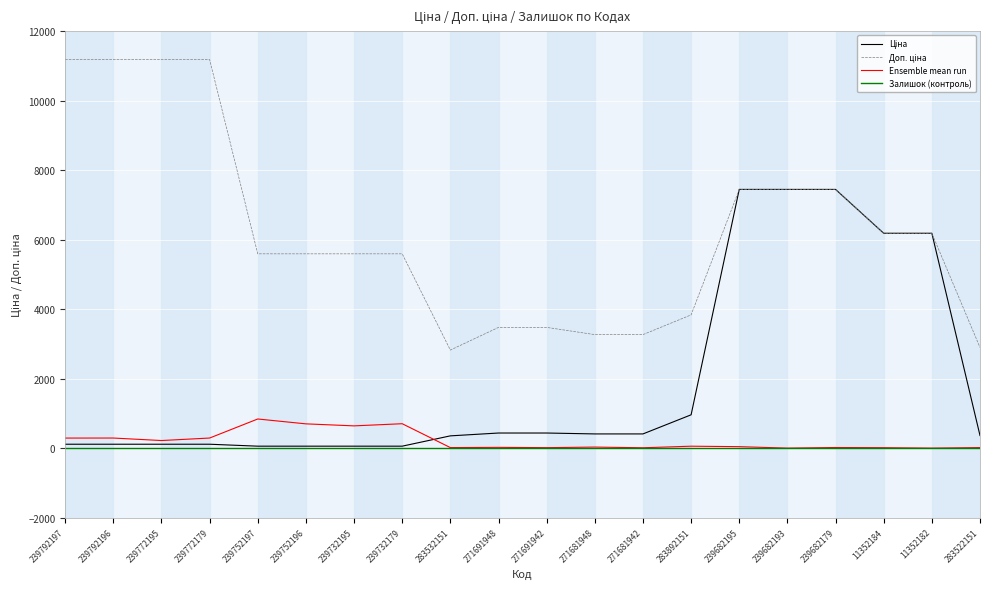

Which series ends up on top after the final intersection of Ціна and Залишок?

Ціна